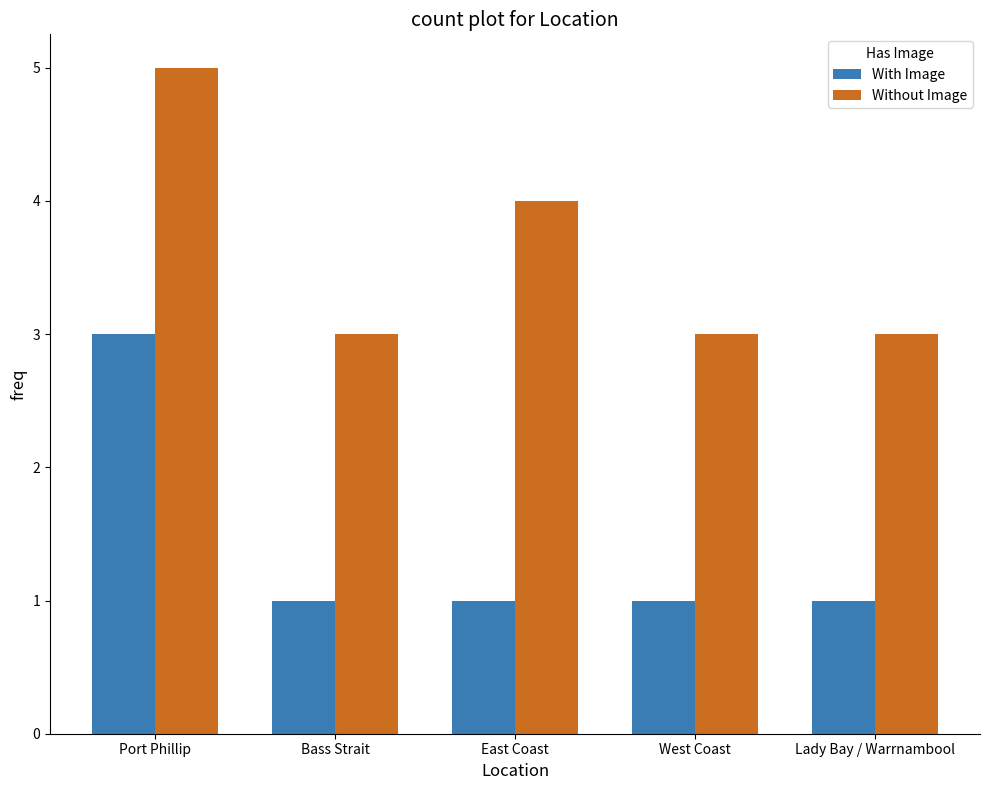

Is the value of Without Image at East Coast greater than the value of With Image at West Coast?

Yes